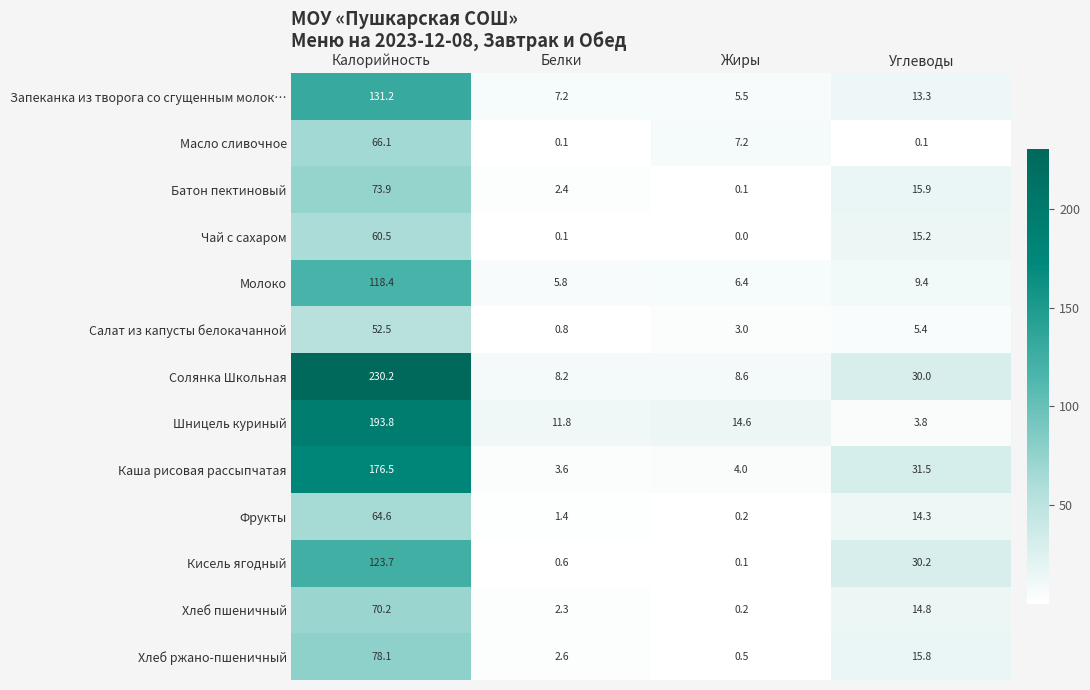

Which series has the largest total across all categories?

Солянка Школьная